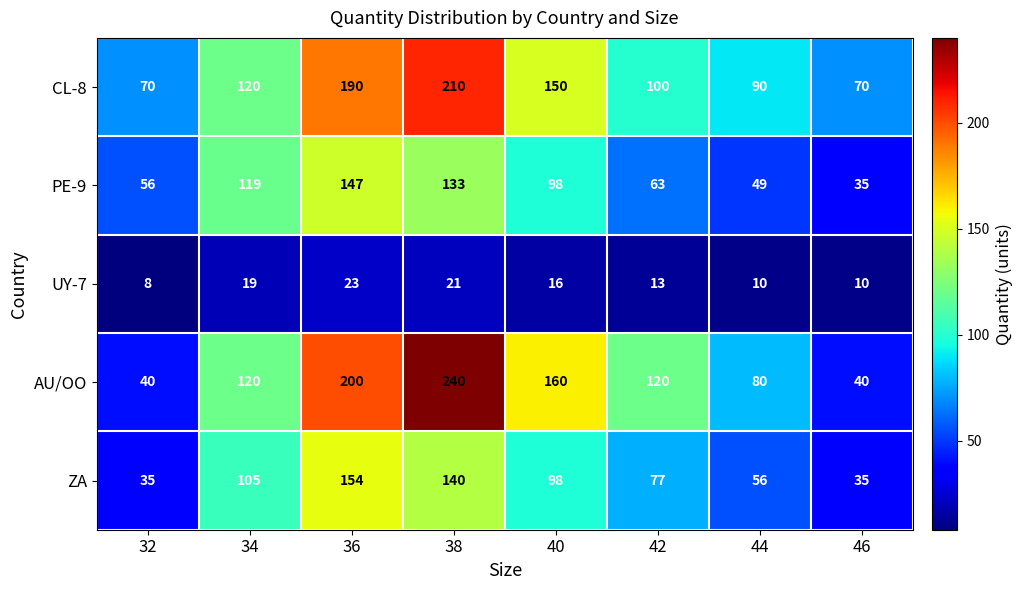

Count the number of data series in this chart.

5